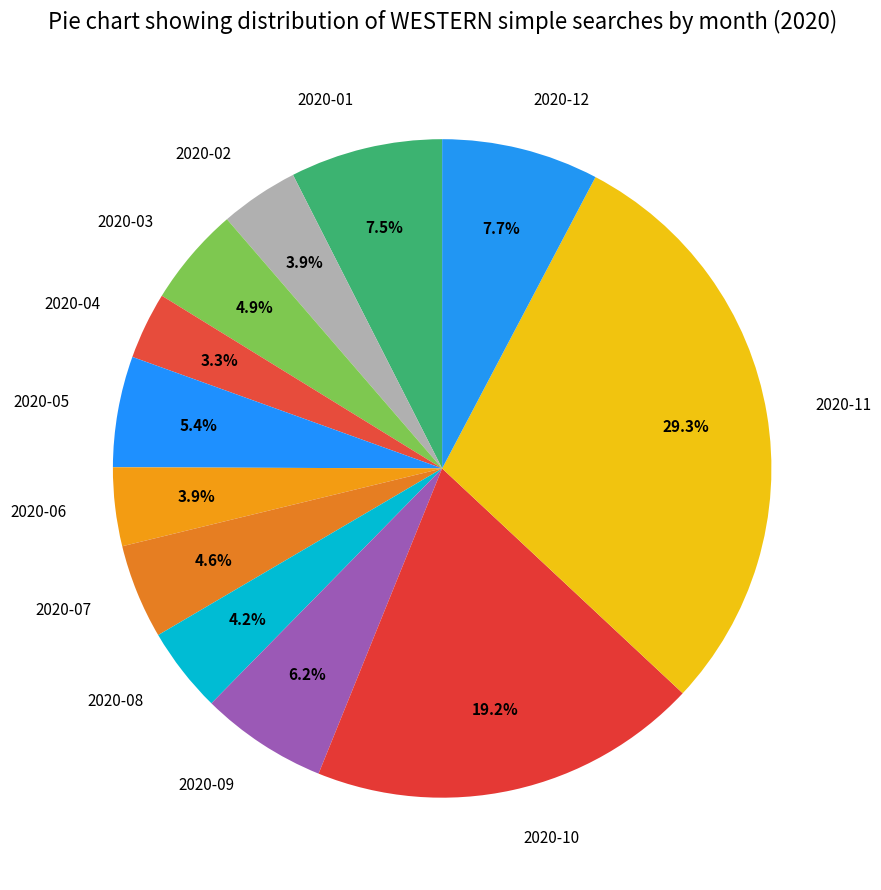

Count the number of slices in the pie.

12